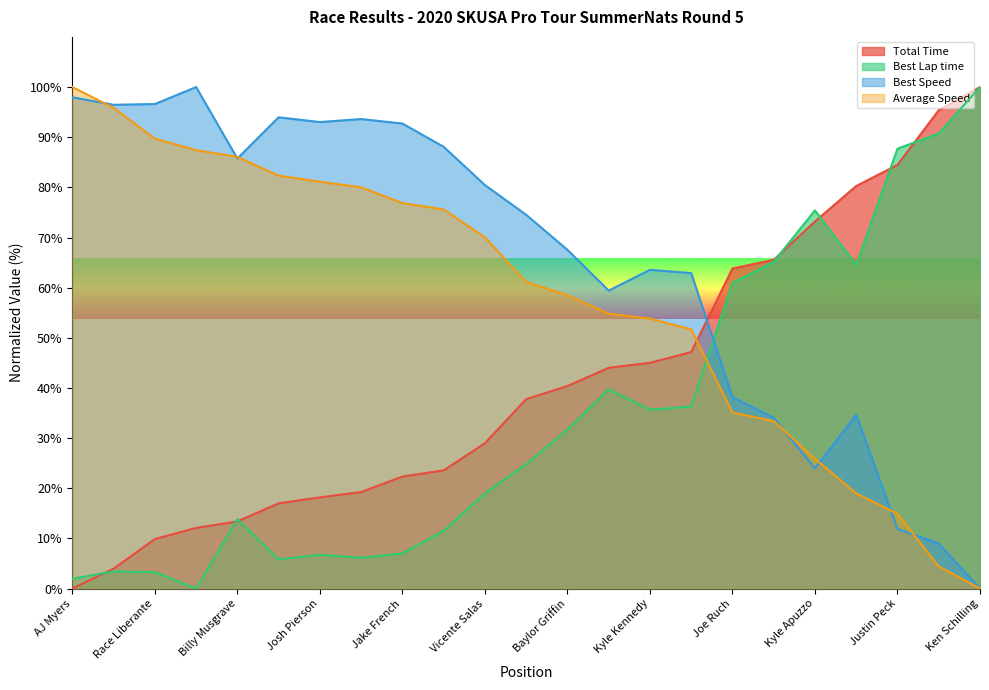

Which label corresponds to the smallest value in the chart?

AJ Myers